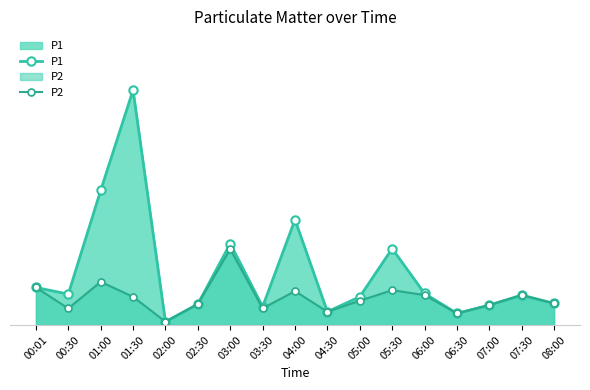

What is the minimum value for P2?

0.1